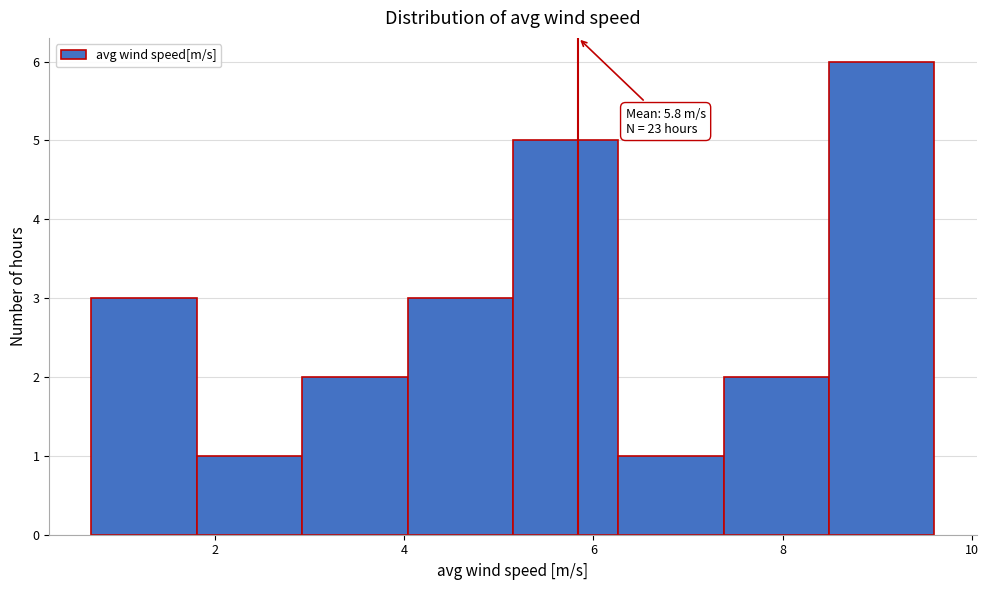

Over which range of the x-axis is the bar tallest?

8.4 to 9.6